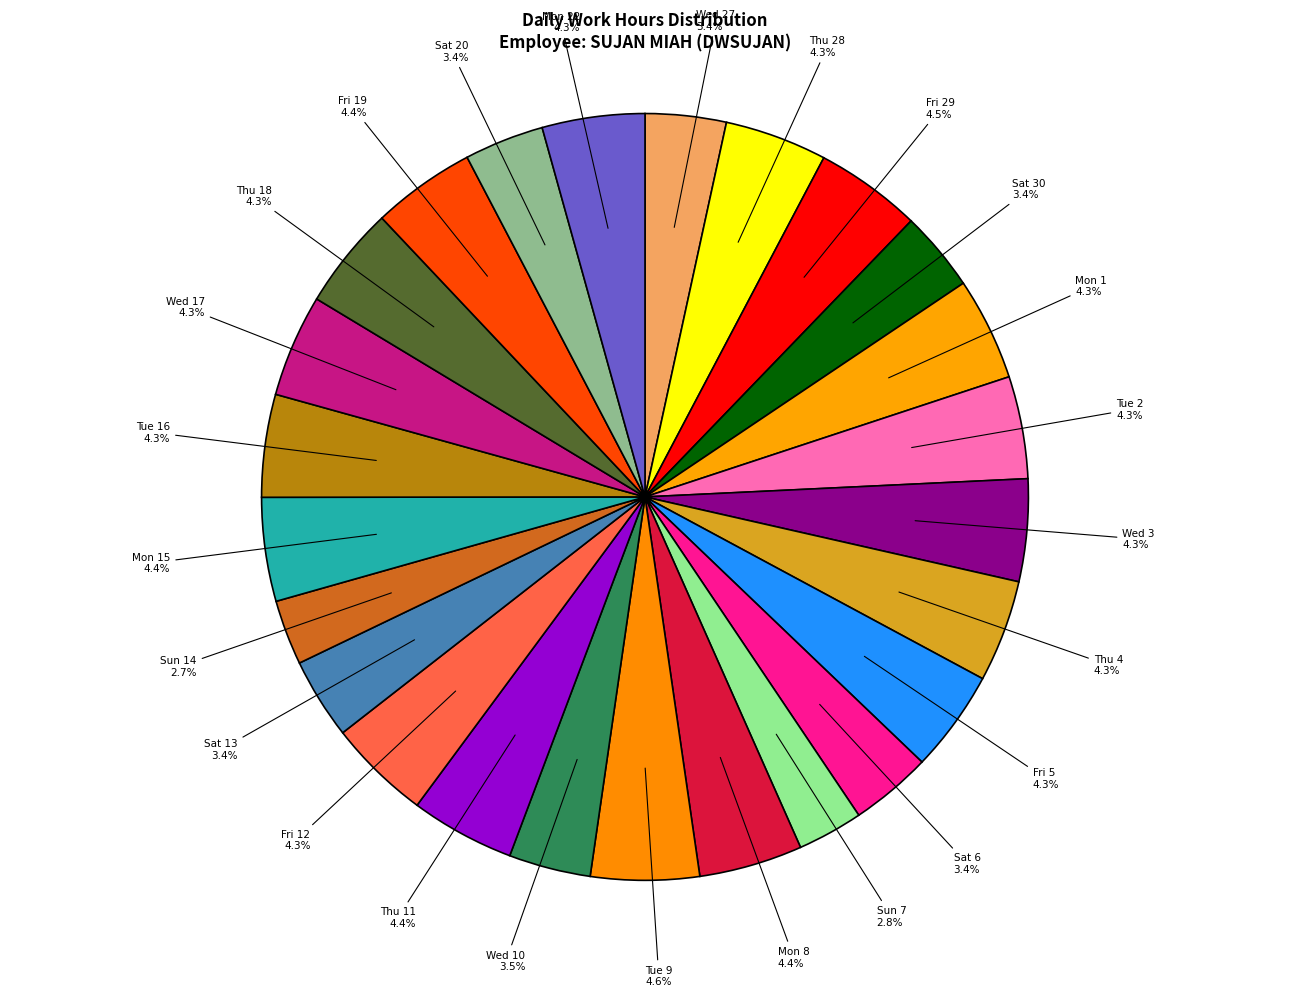

How many segments does this pie chart have?

25